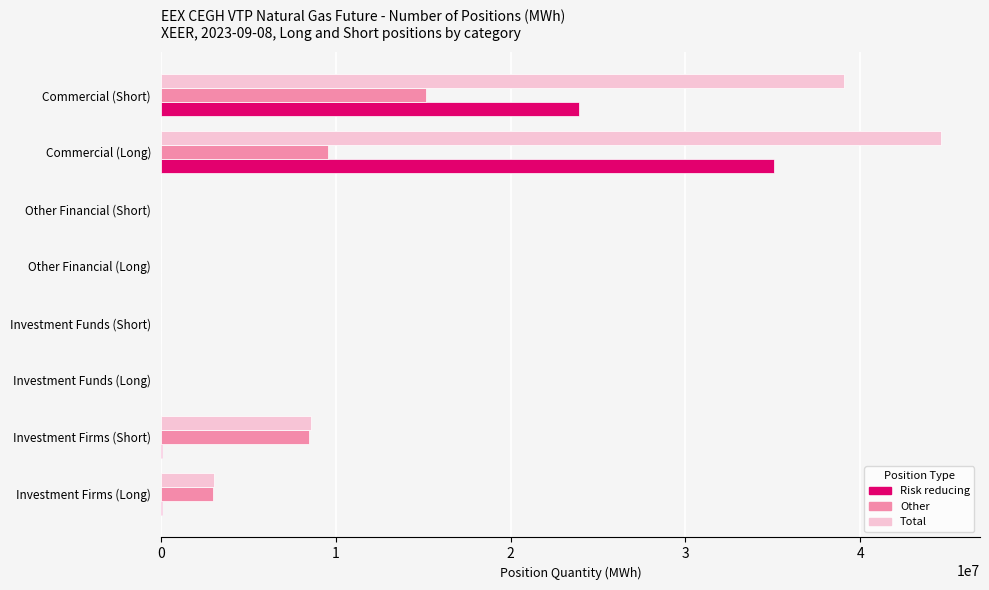

At which category is the sum across all series the highest?

Commercial (Long)